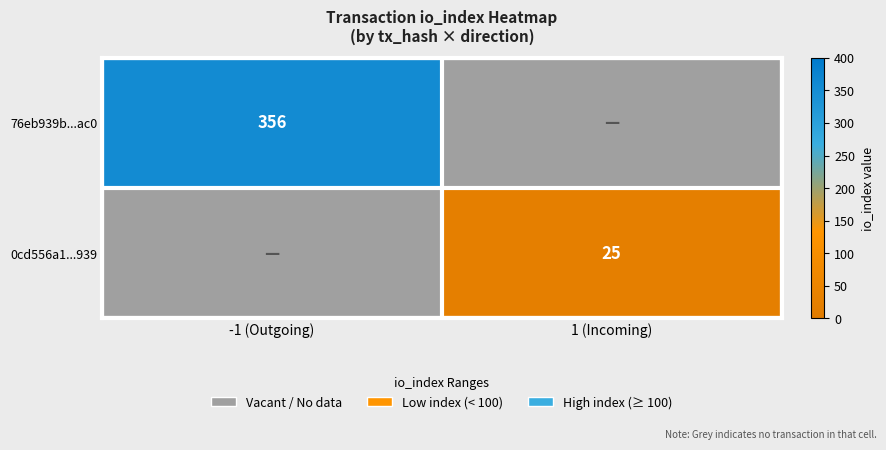

Is it true that 76eb939b...ac0 equals 356 at -1 (Outgoing)?

True